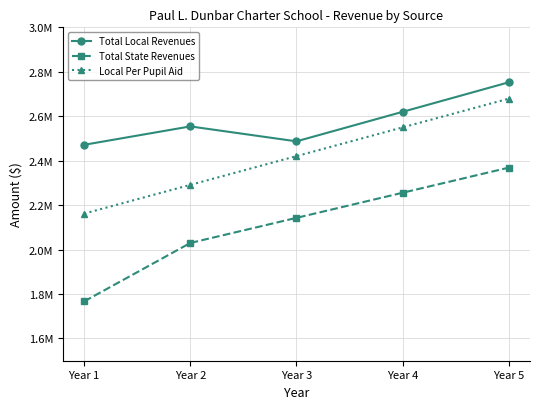

At which label does Local Per Pupil Aid reach its peak?

Year 5